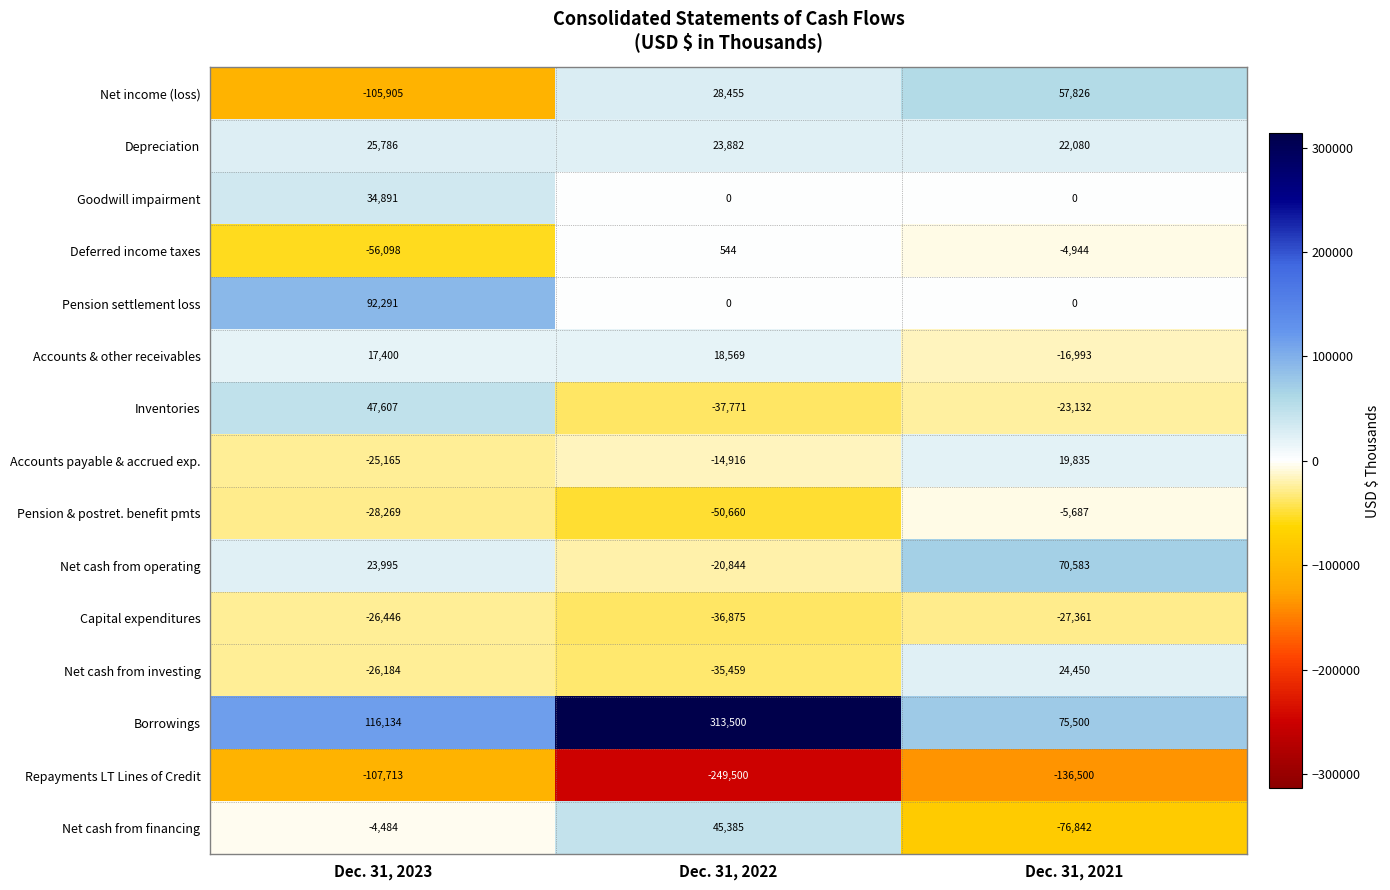

The Pension & postret. benefit pmts series shows -28269 at Dec. 31, 2023. True or false?

True